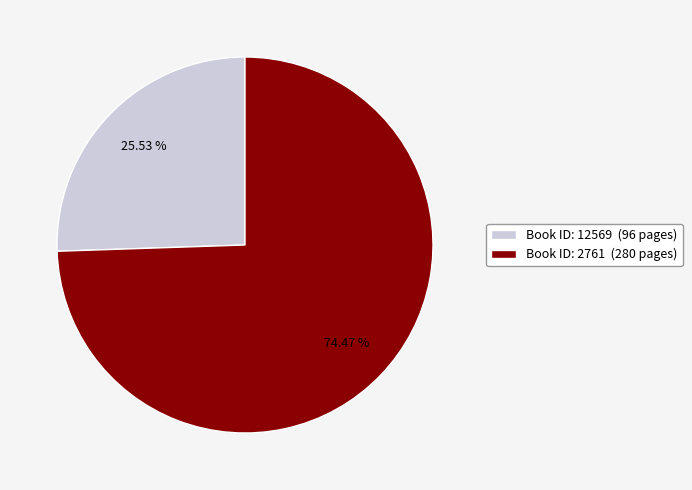

Which category has the biggest portion of the pie?

Book ID: 2761 (280 pages)